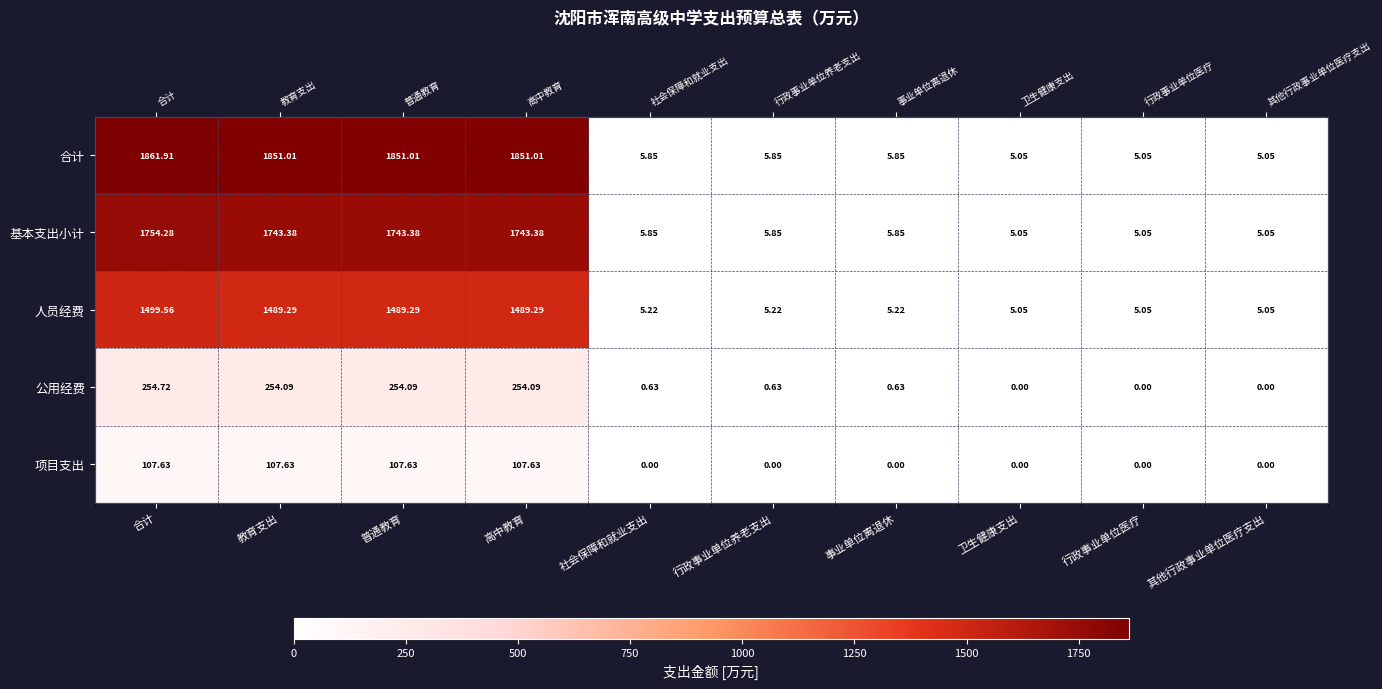

Which series has the largest total across all categories?

合计